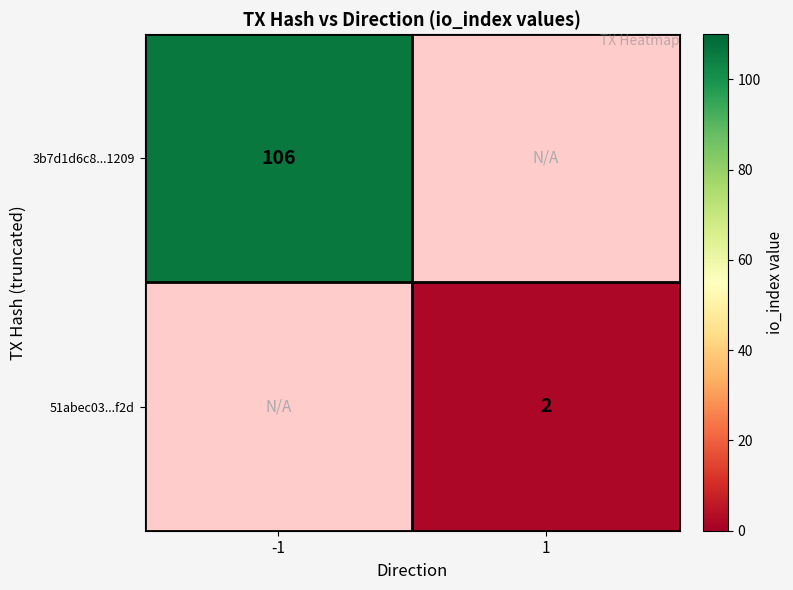

The value of 51abec03...f2d at 1 is 2. True or false?

True